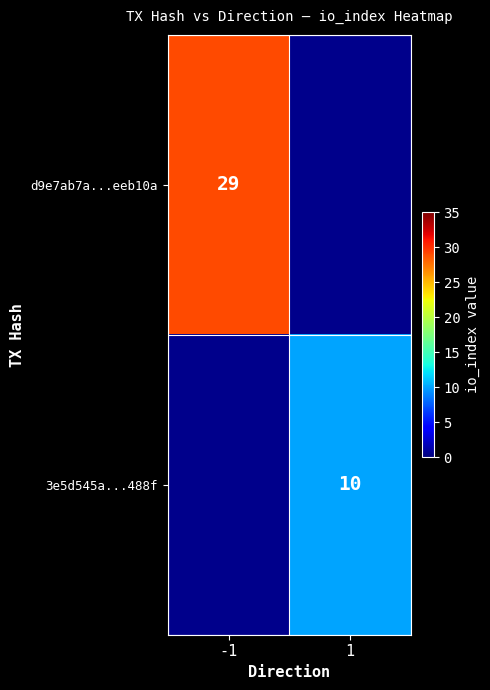

Which label corresponds to the largest value in the chart?

-1